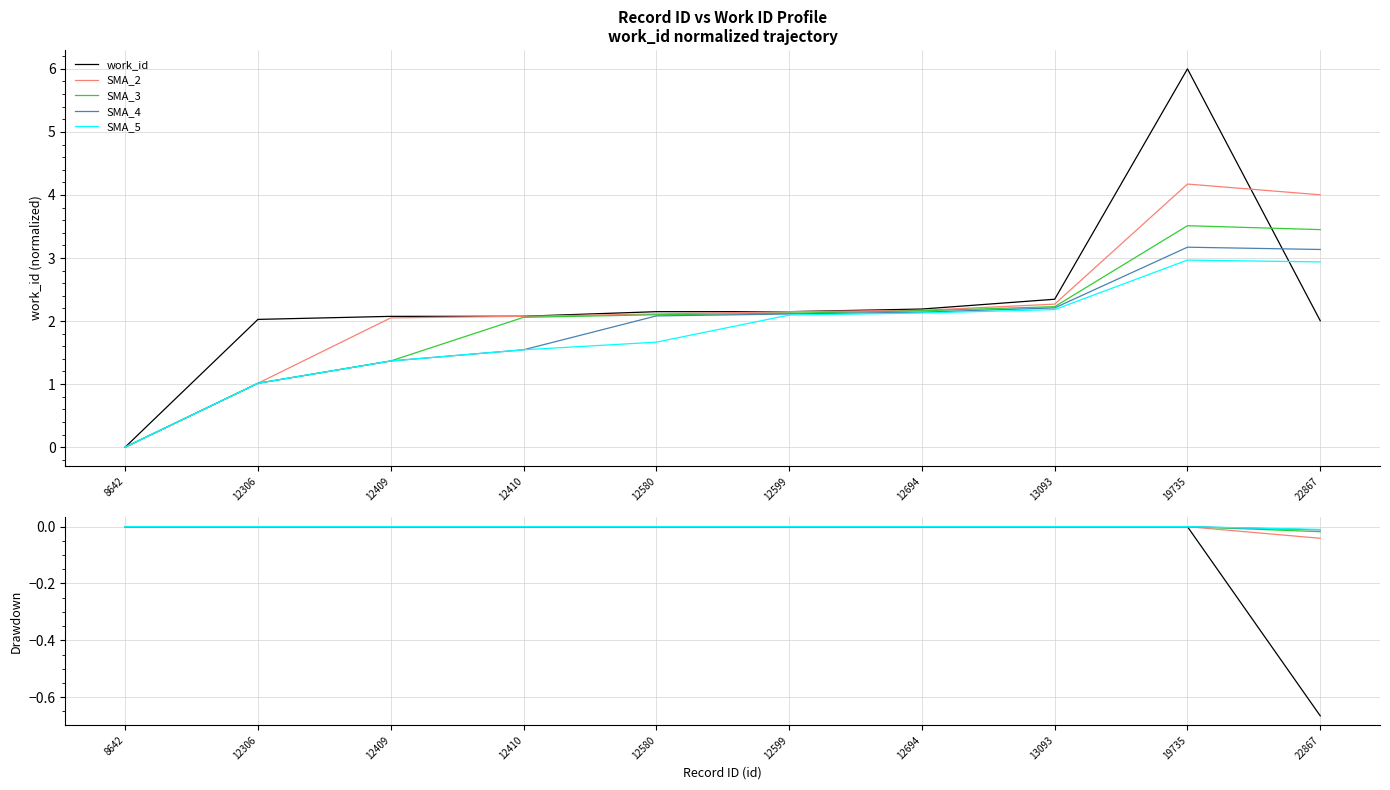

How many data points does each series have?

10